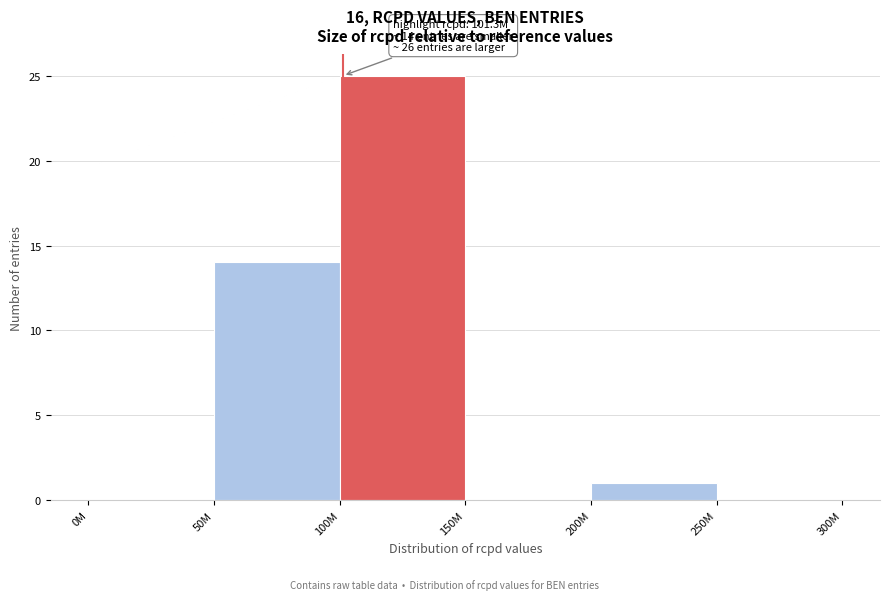

Reading left to right, transcribe all the data shown in this chart.

0M=0	50M=14	100M=25	150M=0	200M=1	250M=0